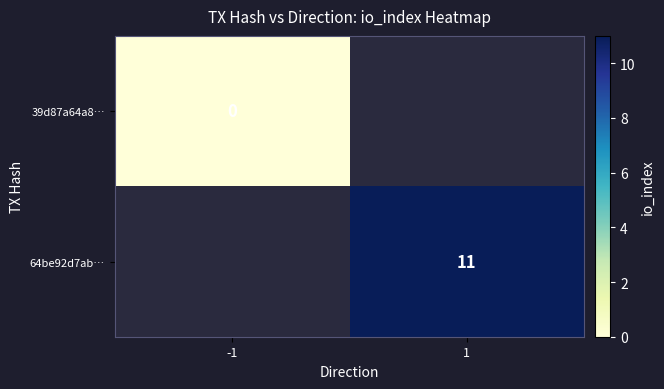

The 64be92d7ab… series shows 20 at 1. True or false?

False